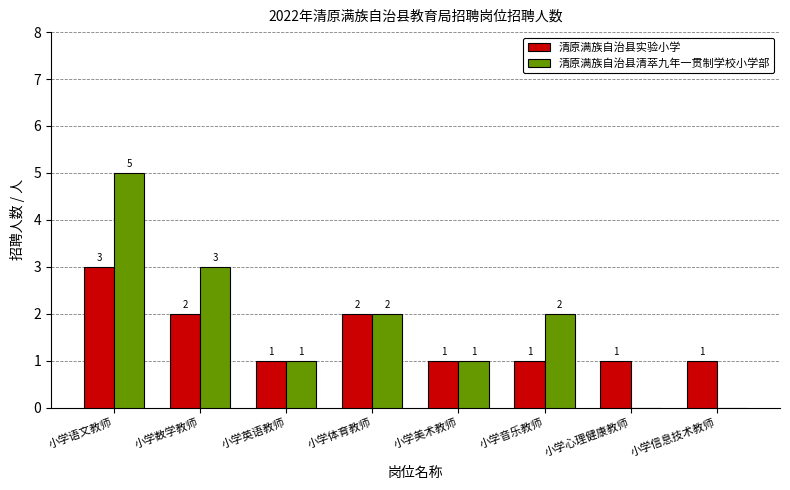

Which series has the largest range (max minus min)?

清原满族自治县清萃九年一贯制学校小学部